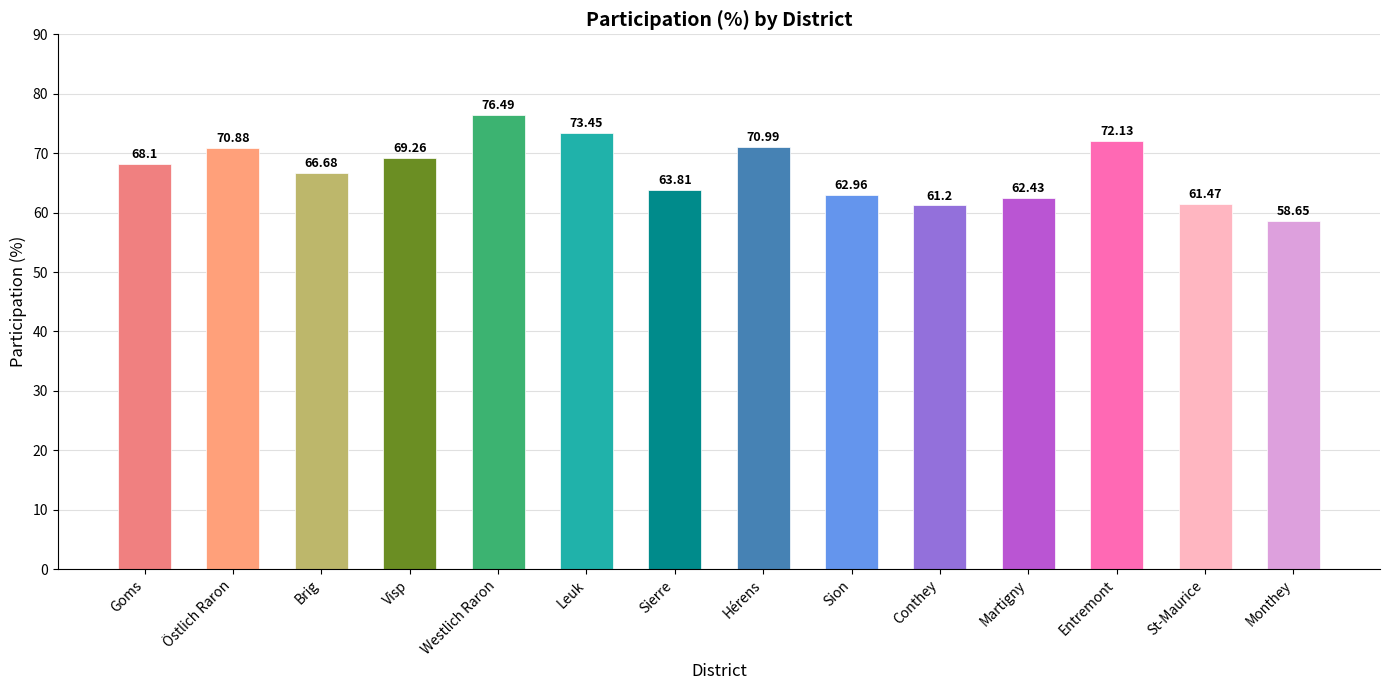

What is the difference between the maximum and minimum values?

17.8